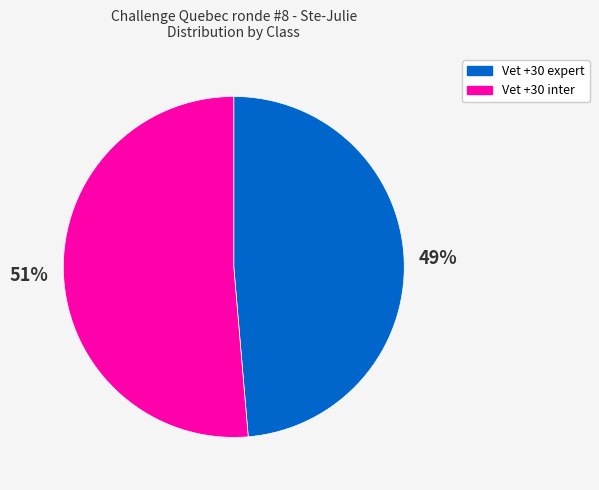

How many segments does this pie chart have?

2